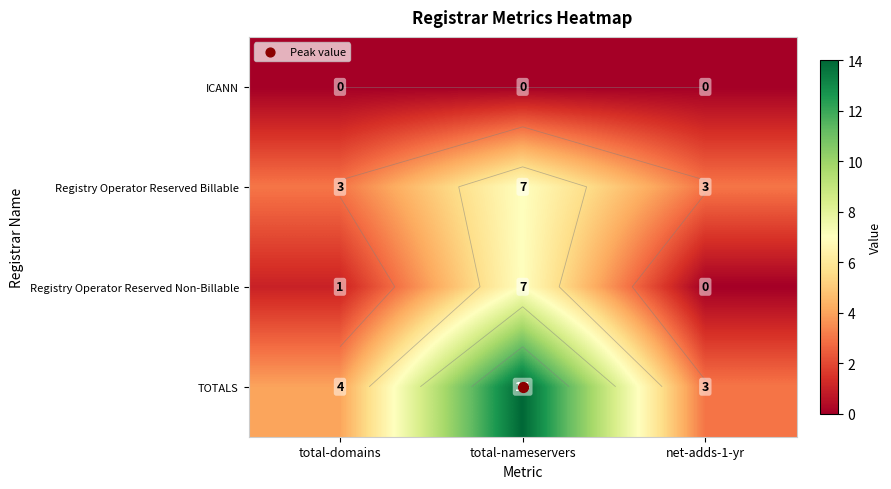

At which category does the chart reach its peak across all series?

total-nameservers